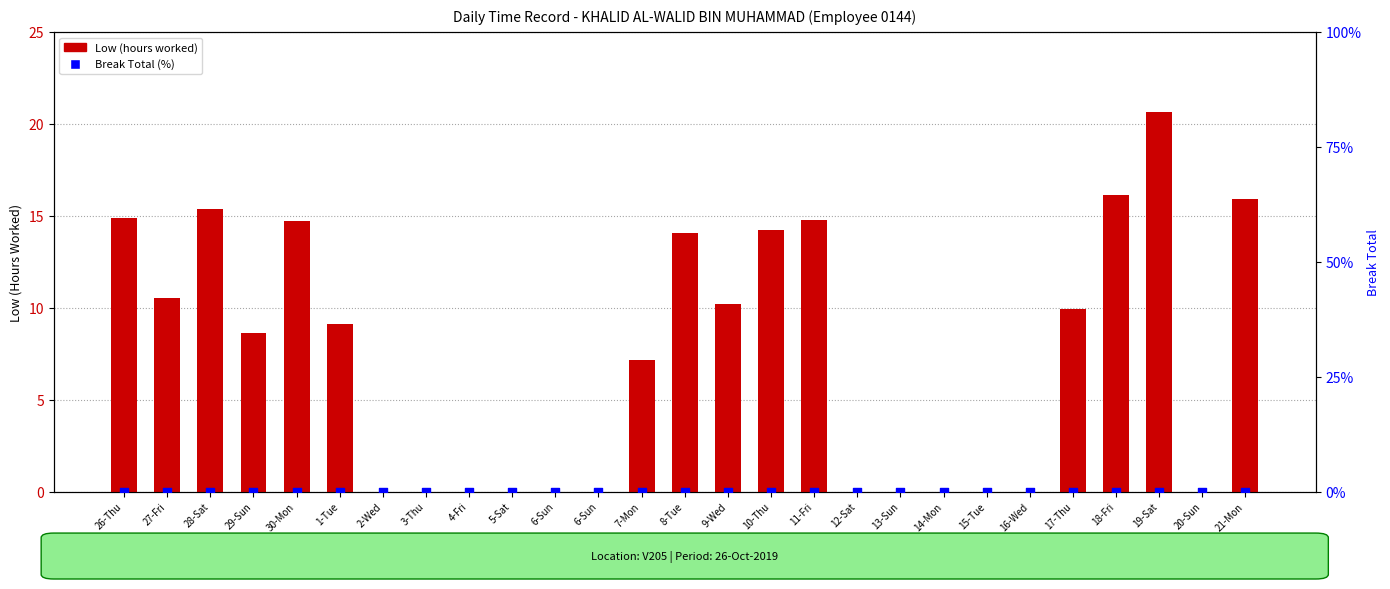

Which series has the largest total across all categories?

Low (hours worked)